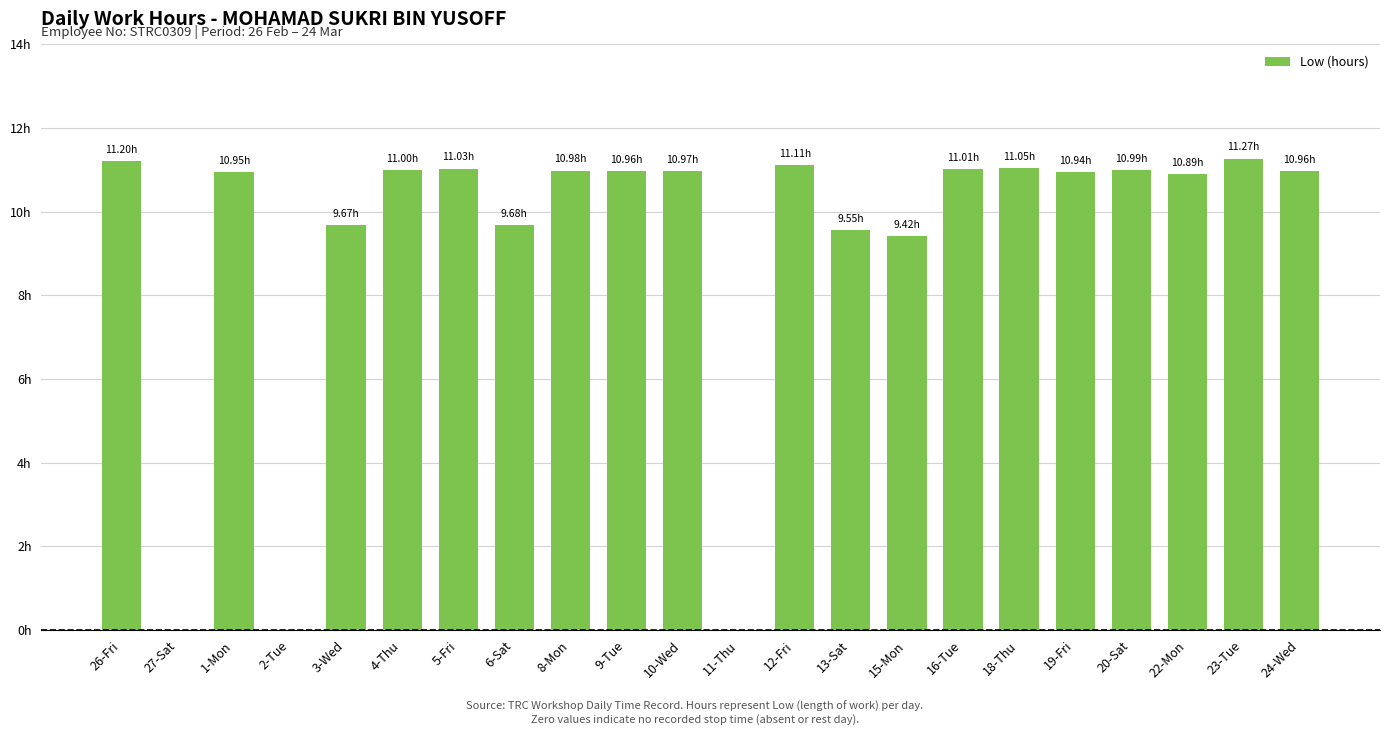

What is the sum of all values?

203.6